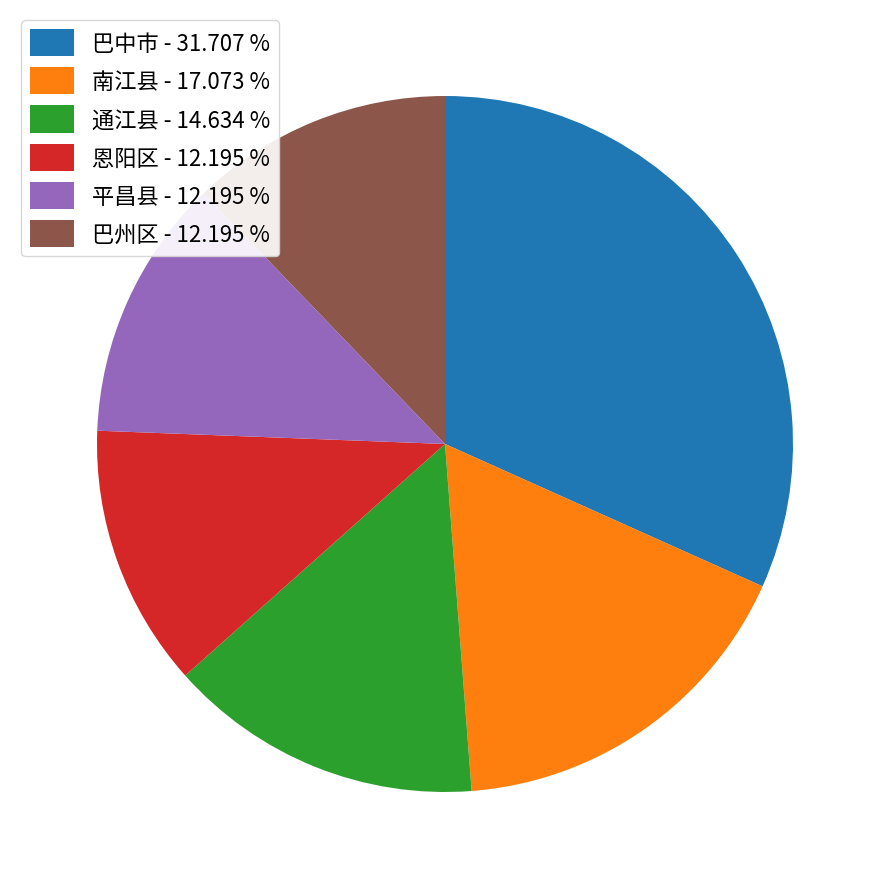

Does any single category account for the majority?

No